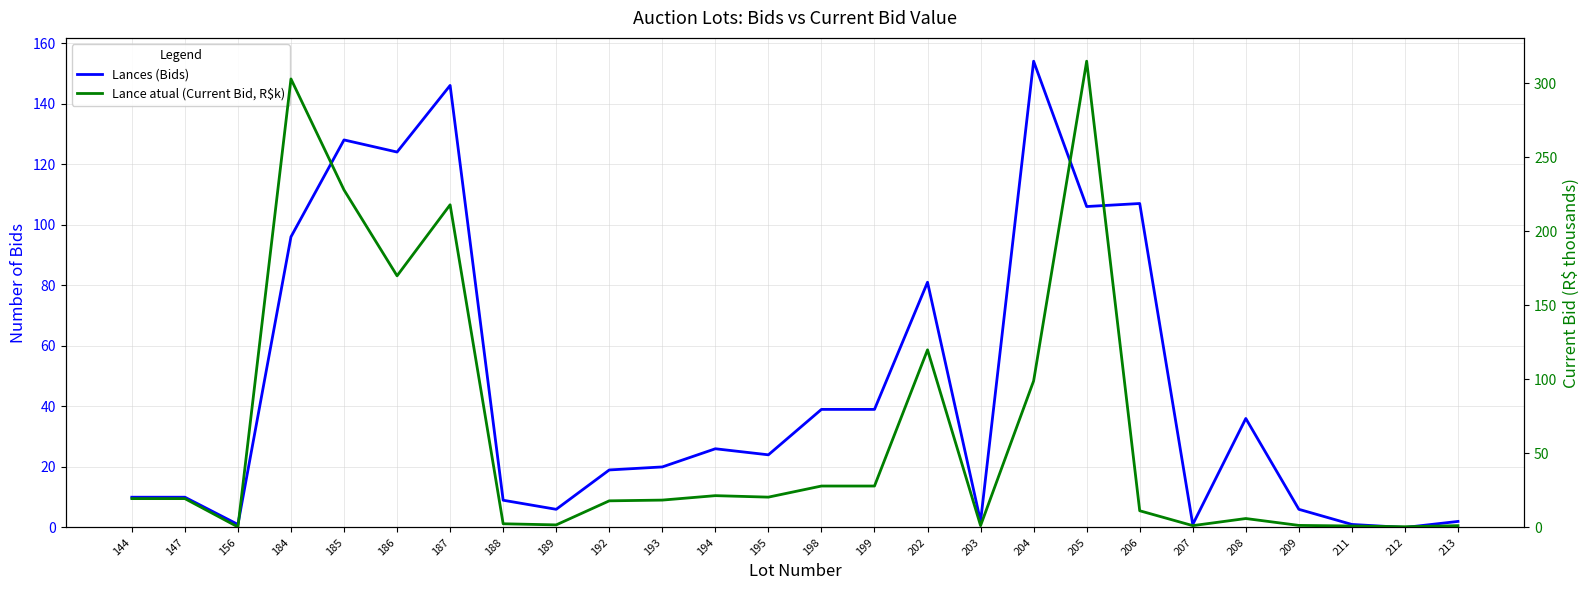

Where is Lance atual (Current Bid, R$k) nearest to the value 157?

186